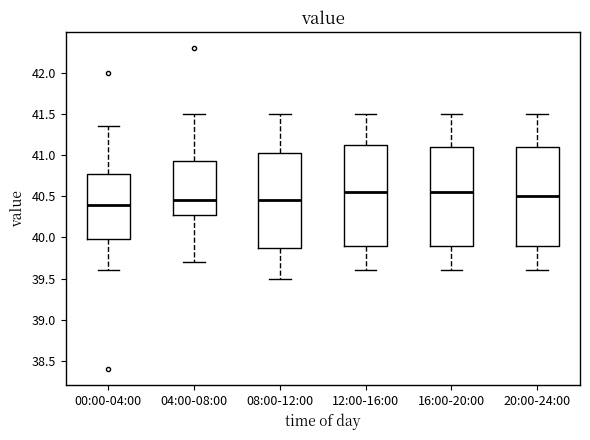

Reading left to right, read every box against the y-axis: the position of its median line, the range the box covers, and the ends of its whiskers. The values are not printed on the chart, so give them approximately, as read against the axis.

00:00-04:00: median 40.40, box 40.00 to 40.75, whiskers 39.60 to 41.35
04:00-08:00: median 40.45, box 40.30 to 40.95, whiskers 39.70 to 41.50
08:00-12:00: median 40.45, box 39.90 to 41.05, whiskers 39.50 to 41.50
12:00-16:00: median 40.55, box 39.90 to 41.15, whiskers 39.60 to 41.50
16:00-20:00: median 40.55, box 39.90 to 41.10, whiskers 39.60 to 41.50
20:00-24:00: median 40.50, box 39.90 to 41.10, whiskers 39.60 to 41.50